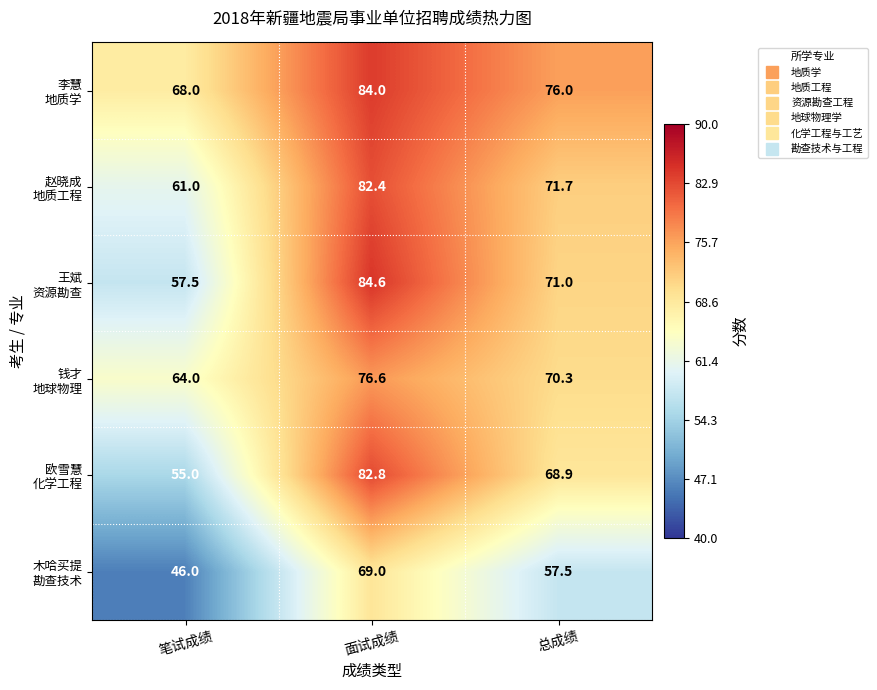

What is the smallest value displayed?

46.0